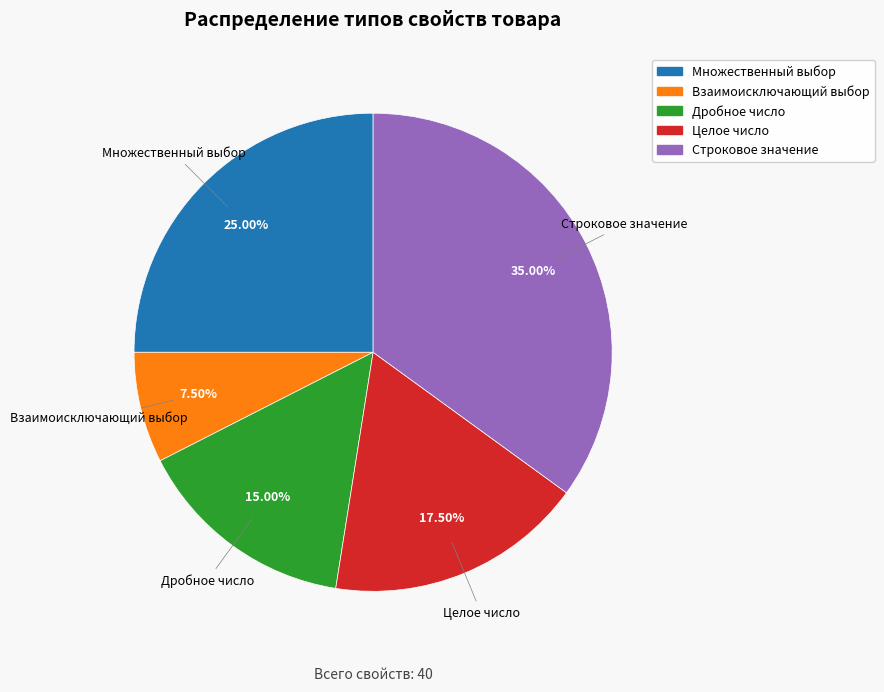

Rank the categories by value from lowest to highest.

Взаимоисключающий выбор, Дробное число, Целое число, Множественный выбор, Строковое значение